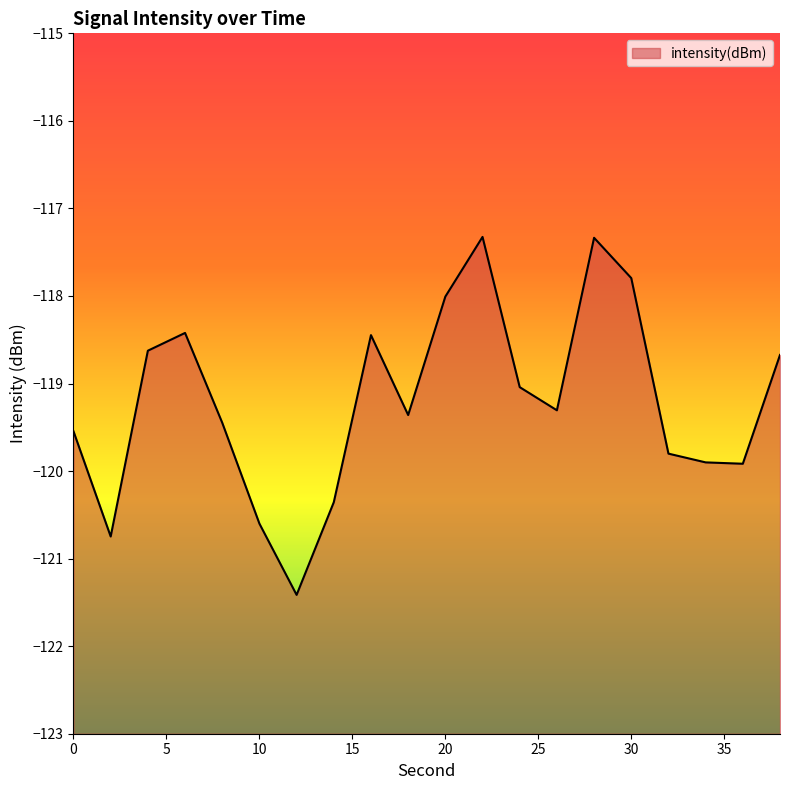

Read the value at 28.

-117.3